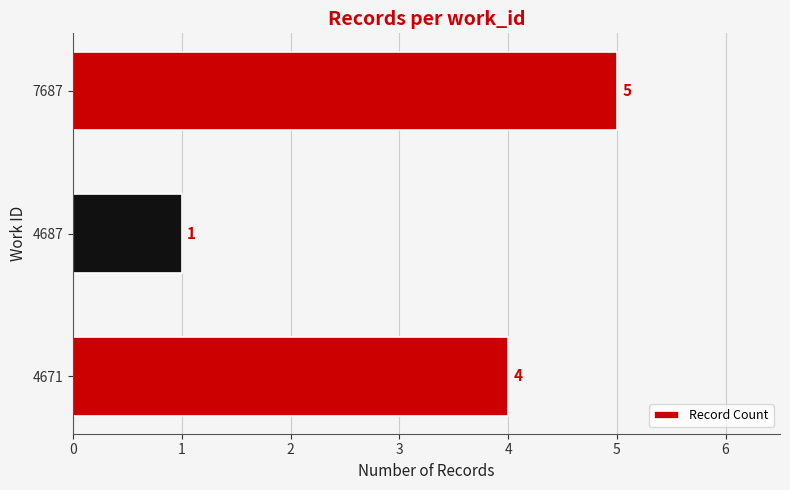

The value at 4687 is 1. True or false?

True